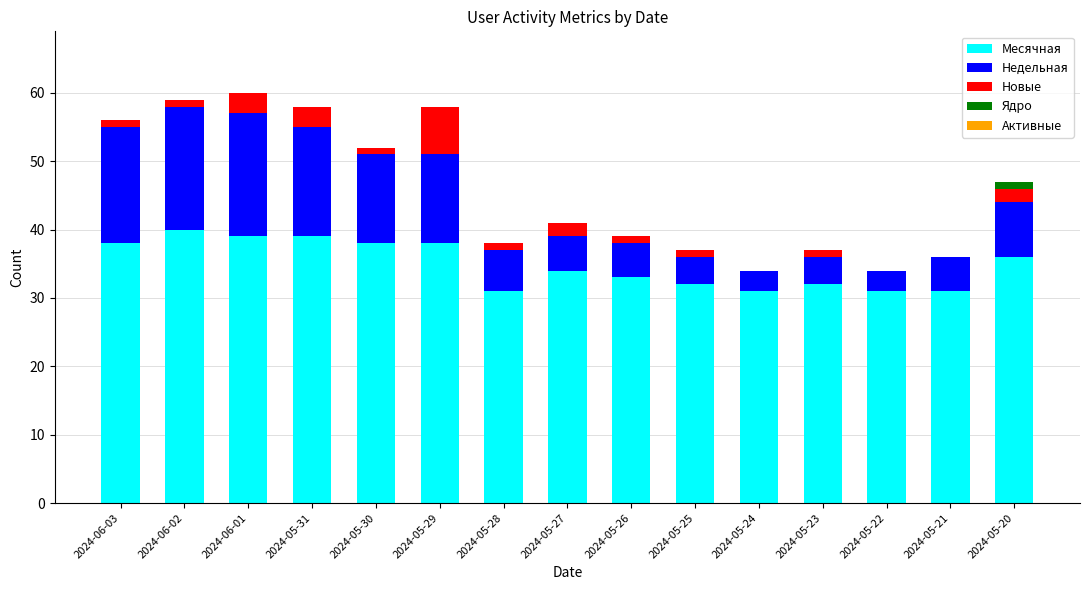

How many data points does each series have?

15